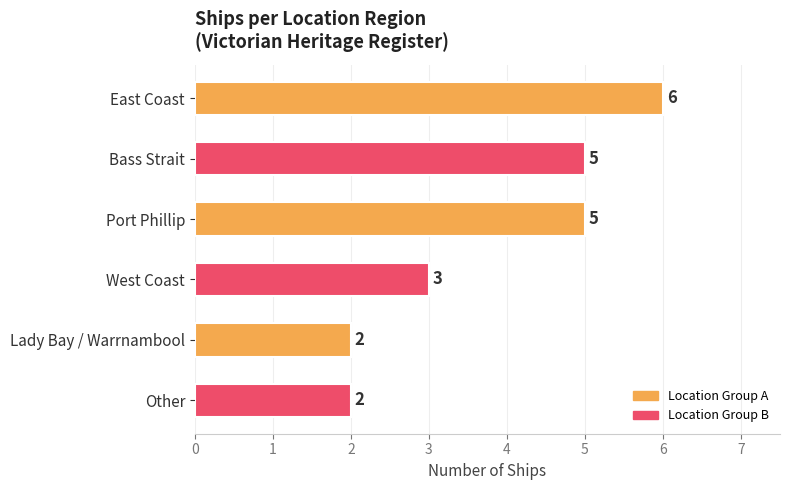

What is the label of the 2nd bar from the bottom?

Lady Bay / Warrnambool